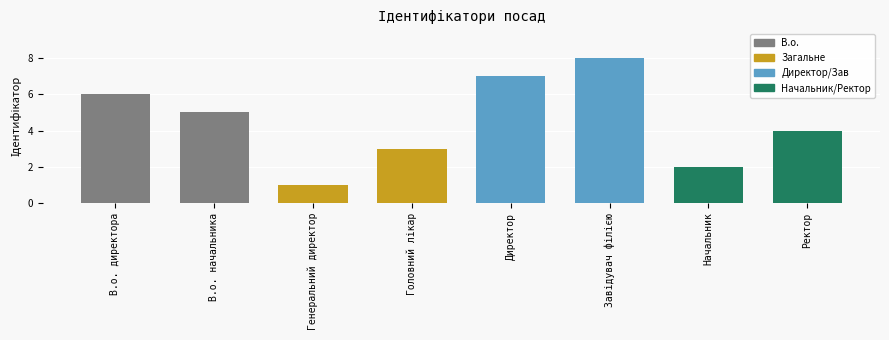

How many bars are there in total?

8